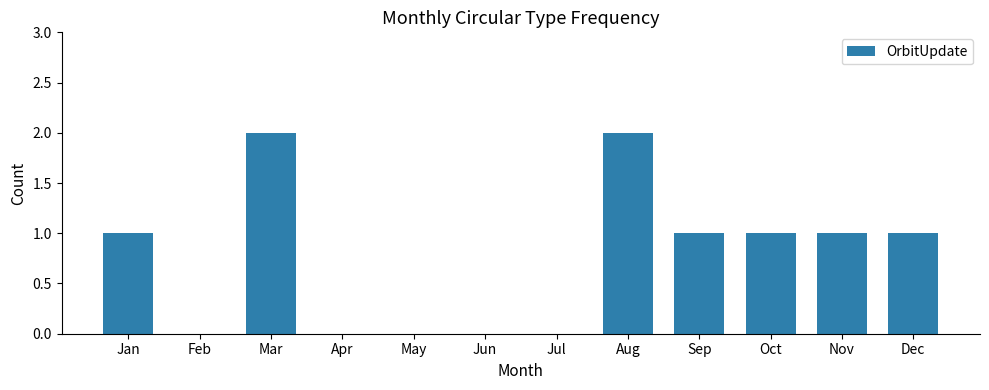

What is the greatest value displayed?

2